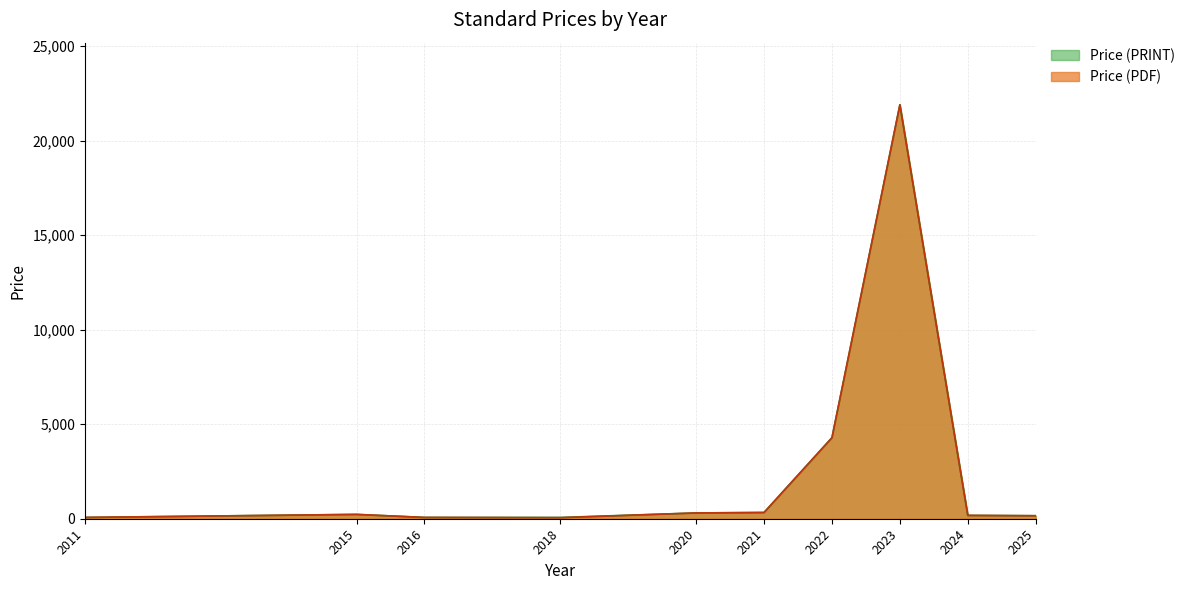

What is the total value across all series at 2025?

317.5